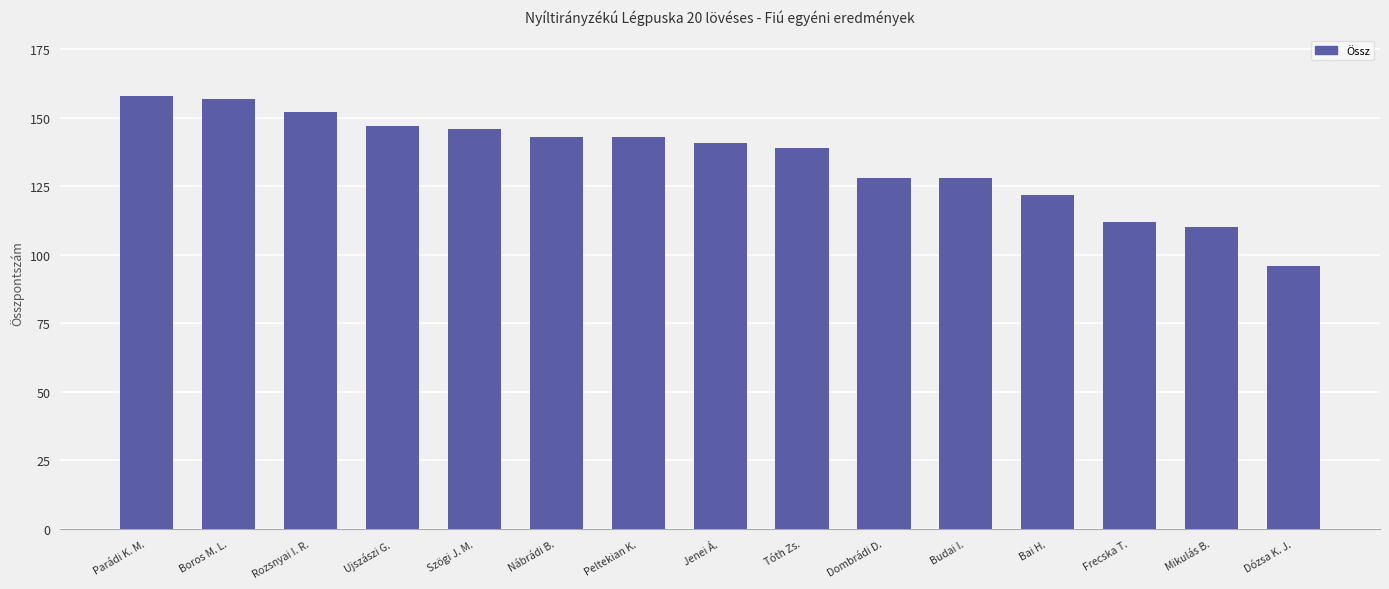

Does the chart contain stacked bars?

No